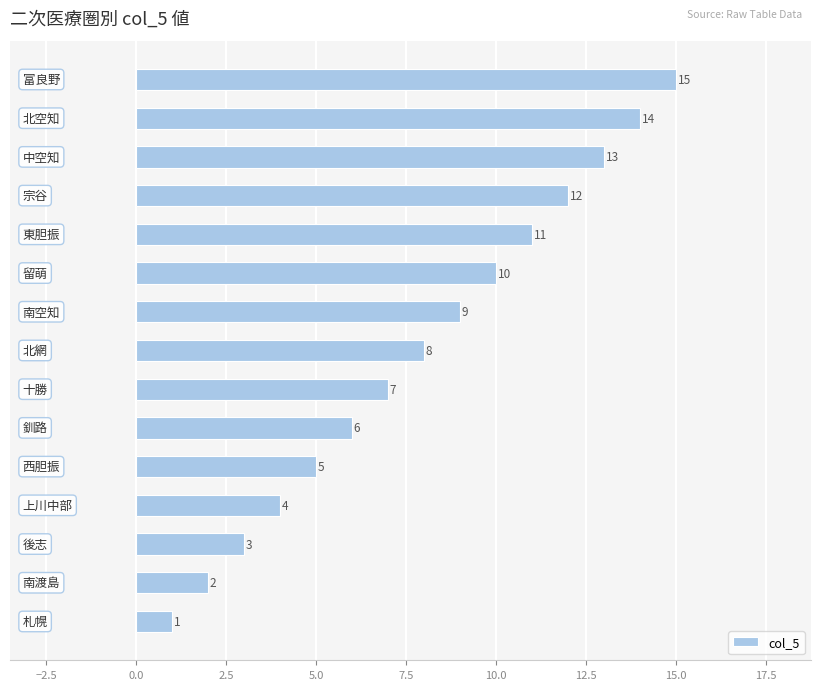

What is the sum of all values?

120